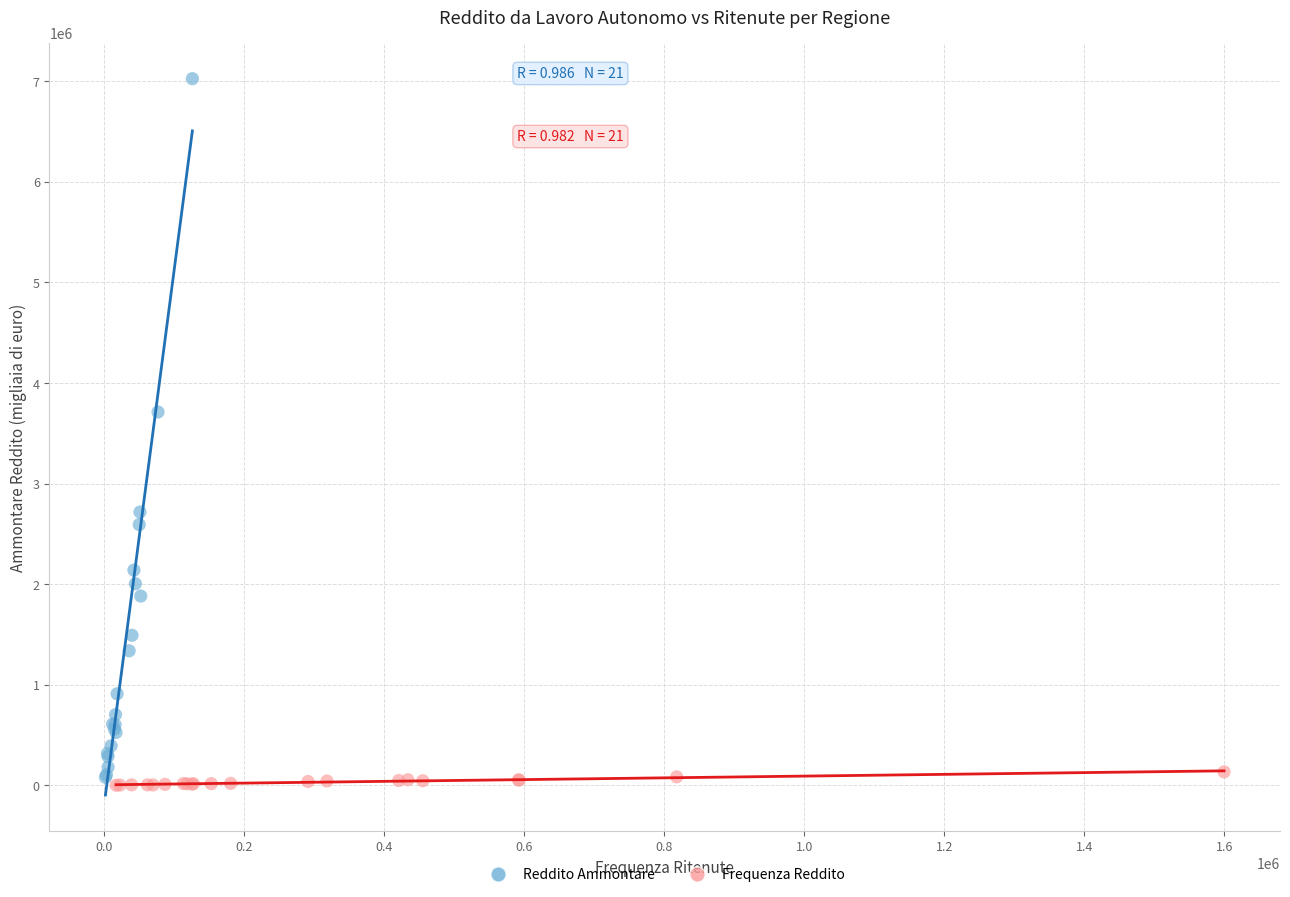

Which series reaches the minimum Y coordinate?

Frequenza Reddito